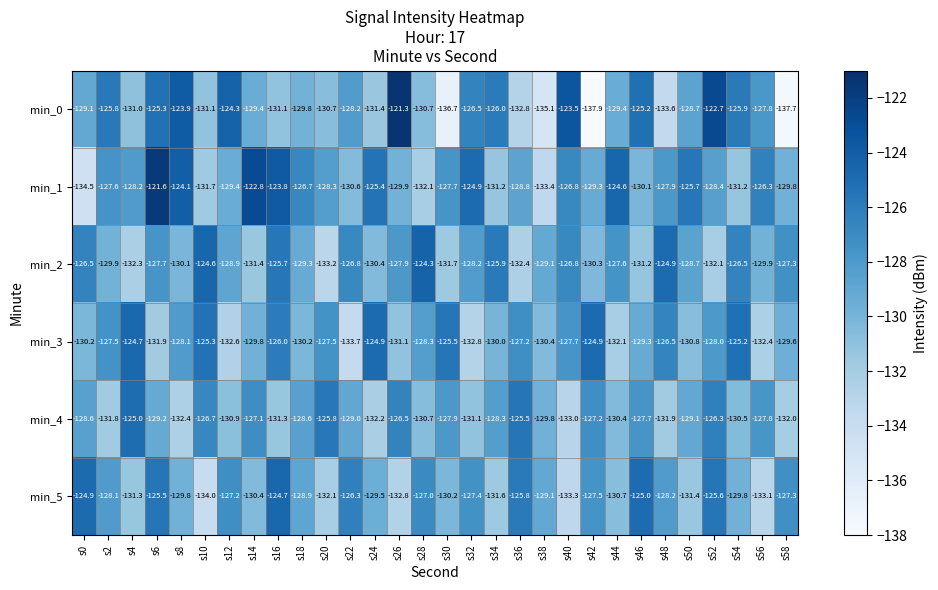

What is the minimum value shown in the chart?

-137.9